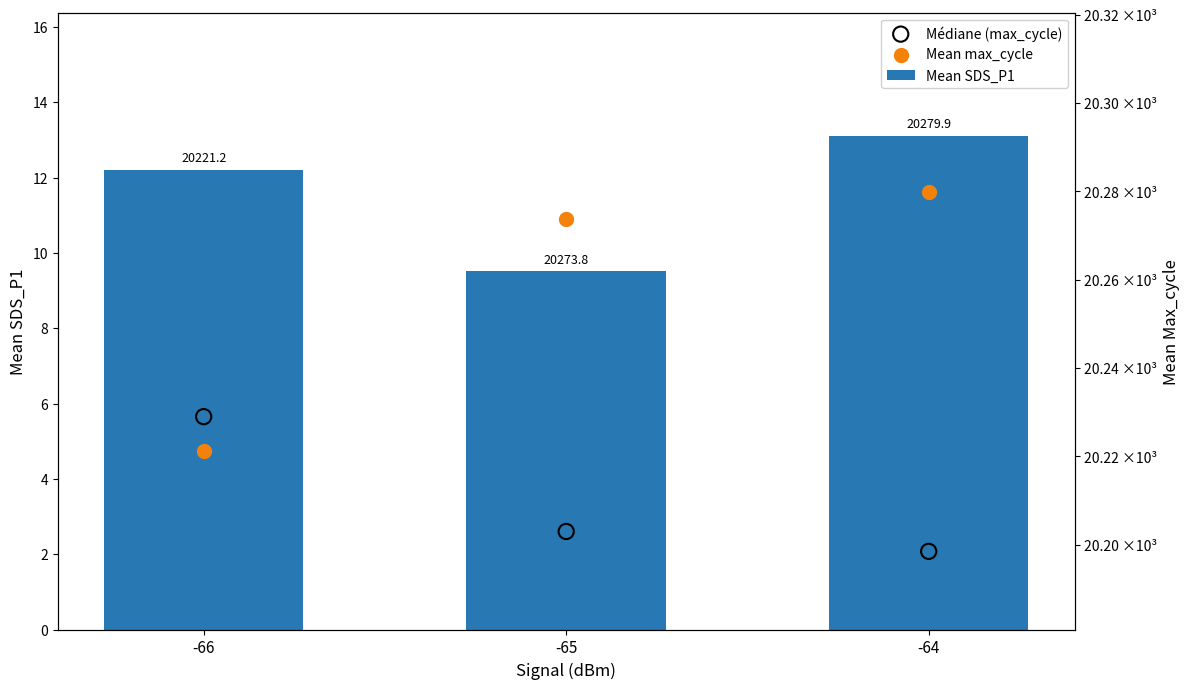

What is the total value across all series at -64?

26.8